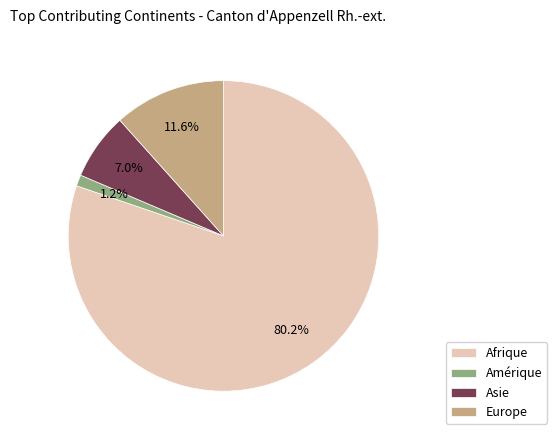

Which has a higher value, Asie or Europe?

Europe